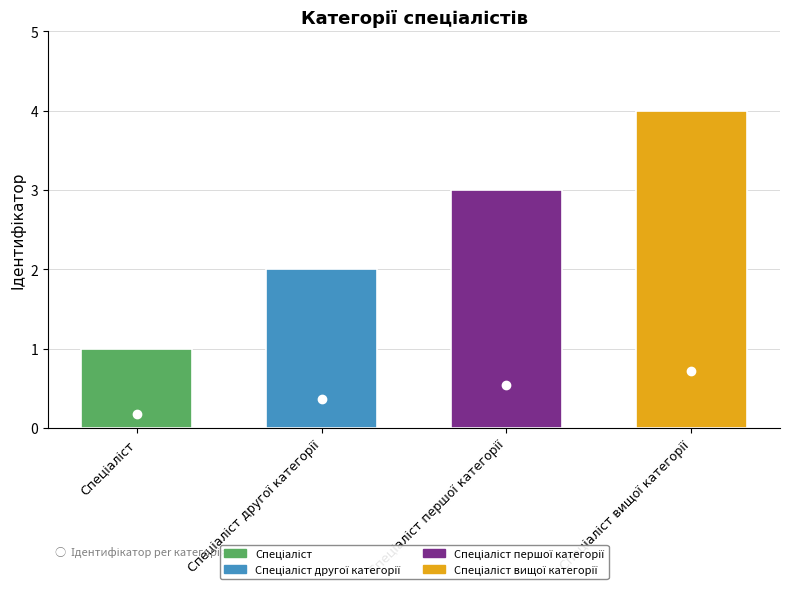

Reading left to right, list all the values displayed in this chart.

1	2	3	4